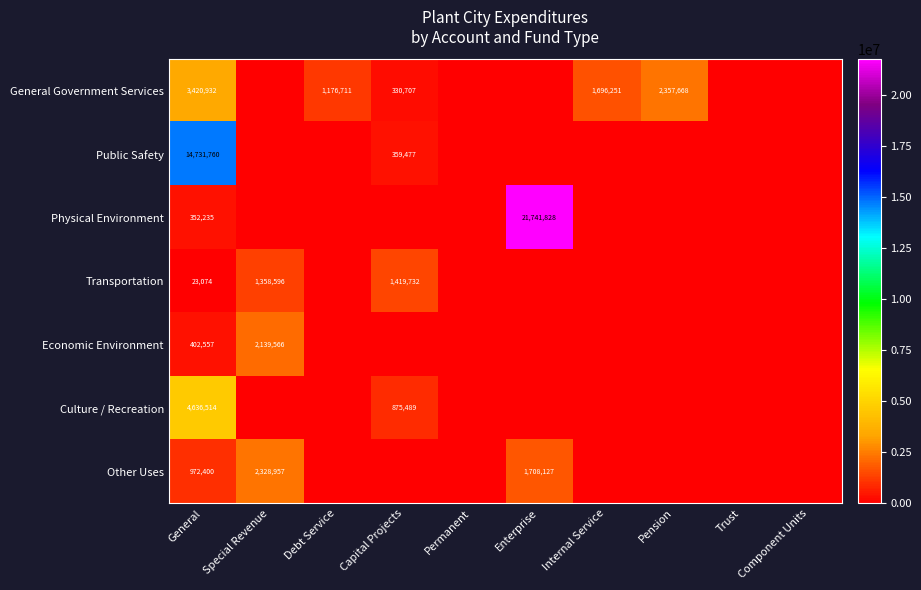

True or false: Physical Environment has a value of 0 at Capital Projects.

True